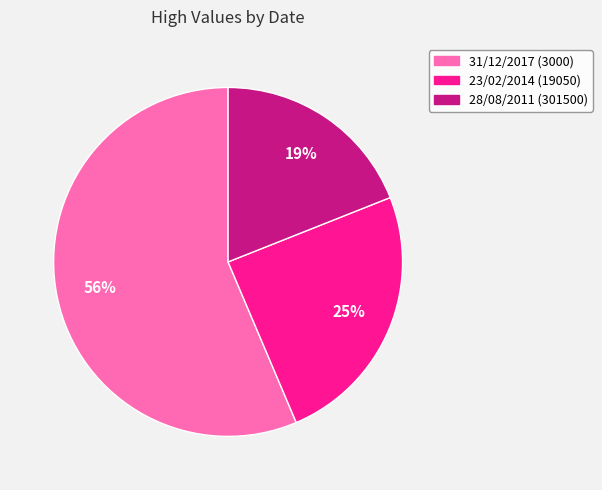

What is the ratio of the value at 28/08/2011 (301500) to the value at 31/12/2017 (3000)?

0.3